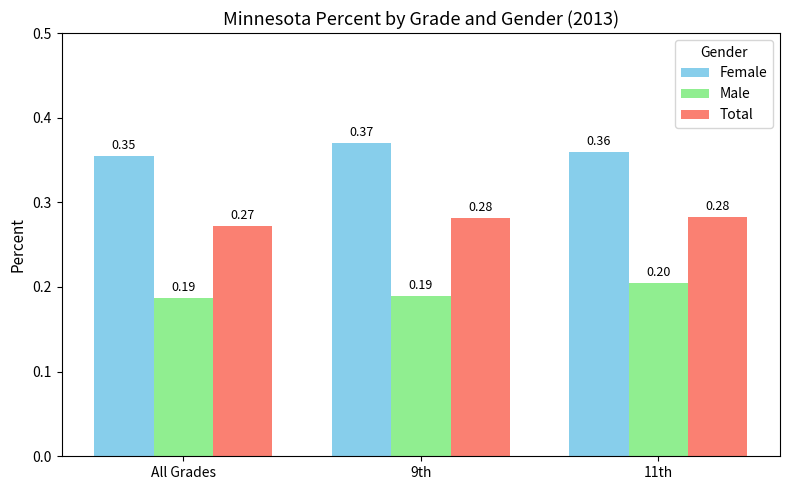

List the series in order of their peak value, highest first.

Female, Total, Male